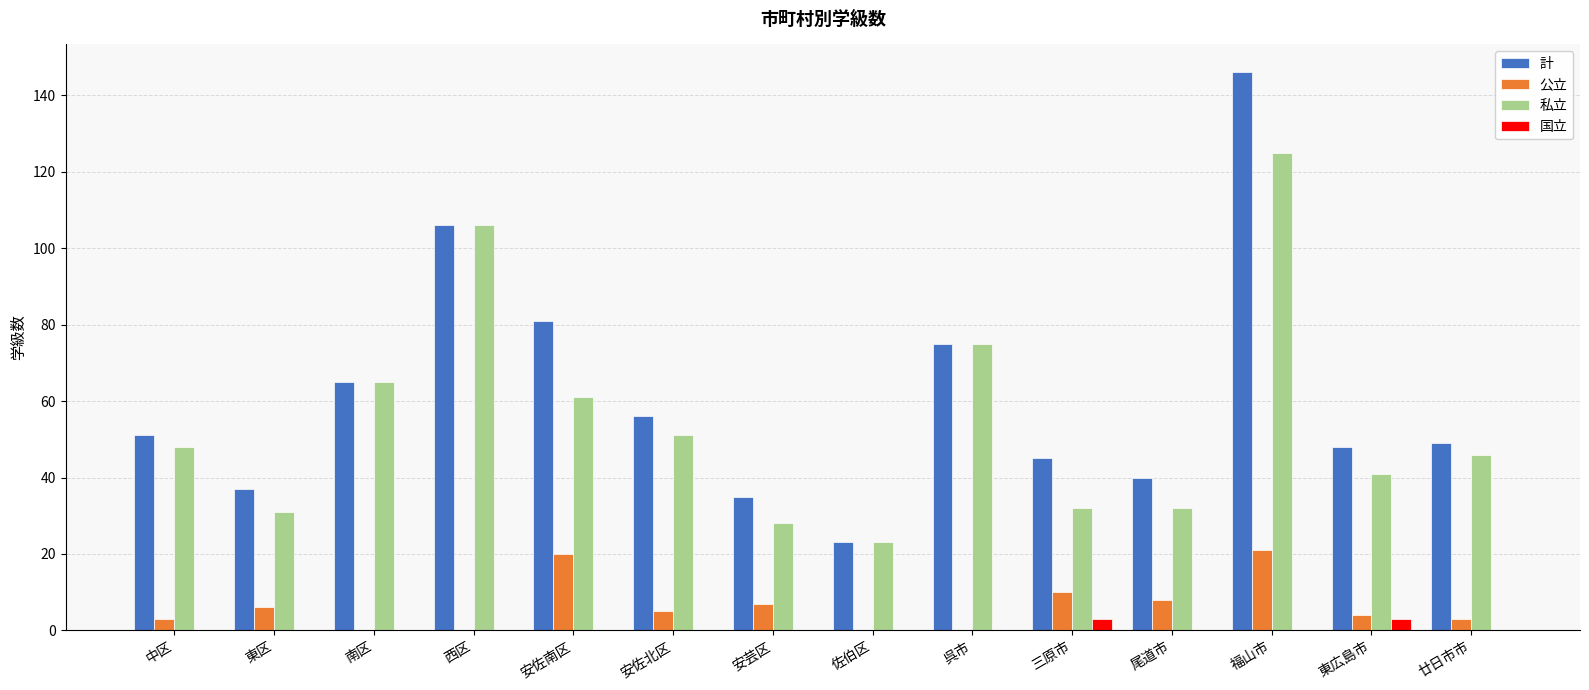

The 国立 series shows 0 at 呉市. True or false?

True